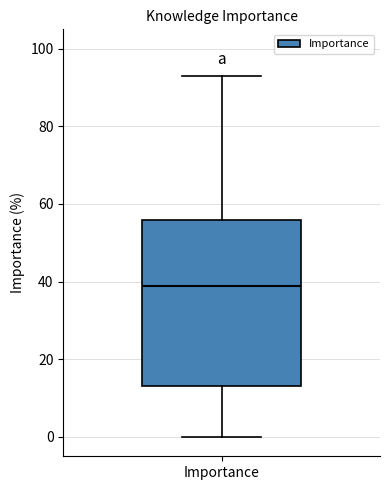

Read this box plot against the y-axis: the position of the median line, the range covered by the box, and the ends of both whiskers. The values are not printed on the chart, so give them approximately, as read against the axis.

median 40, box 14 to 56, whiskers 0 to 94